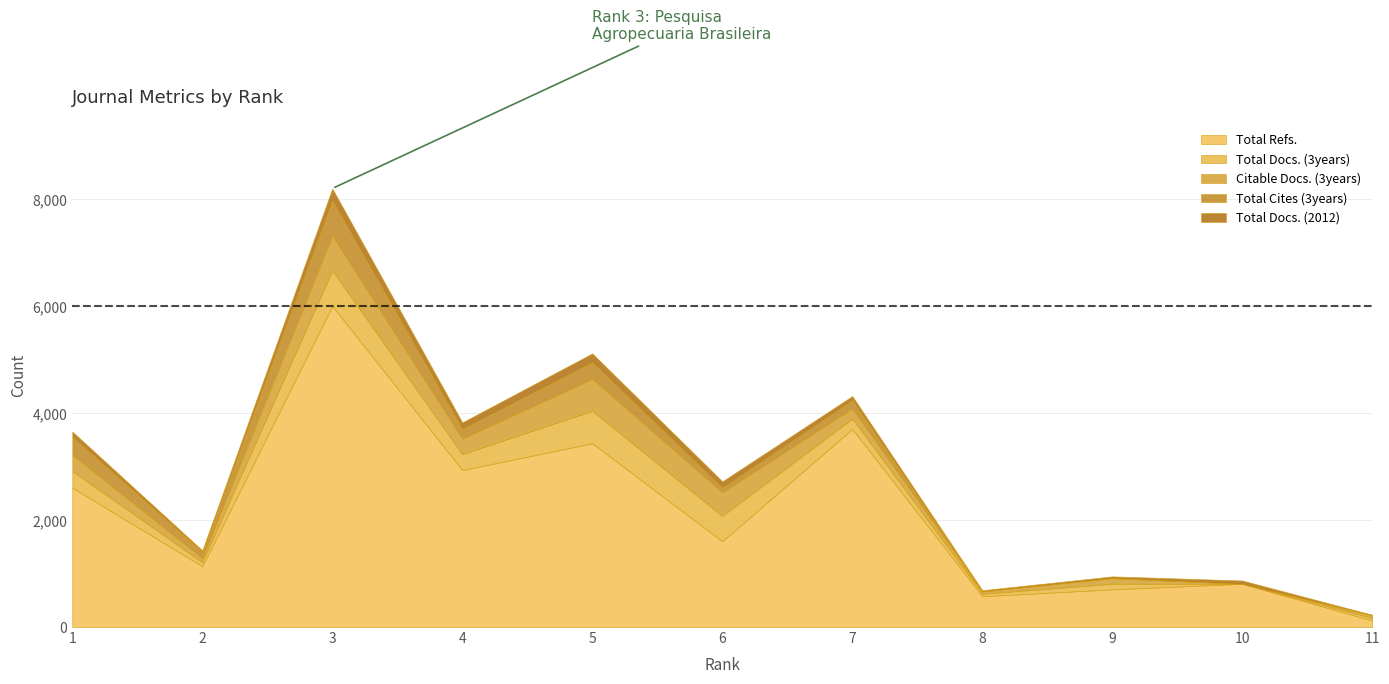

What is the difference between the maximum and second lowest values in the Citable Docs. (3years) series?

604